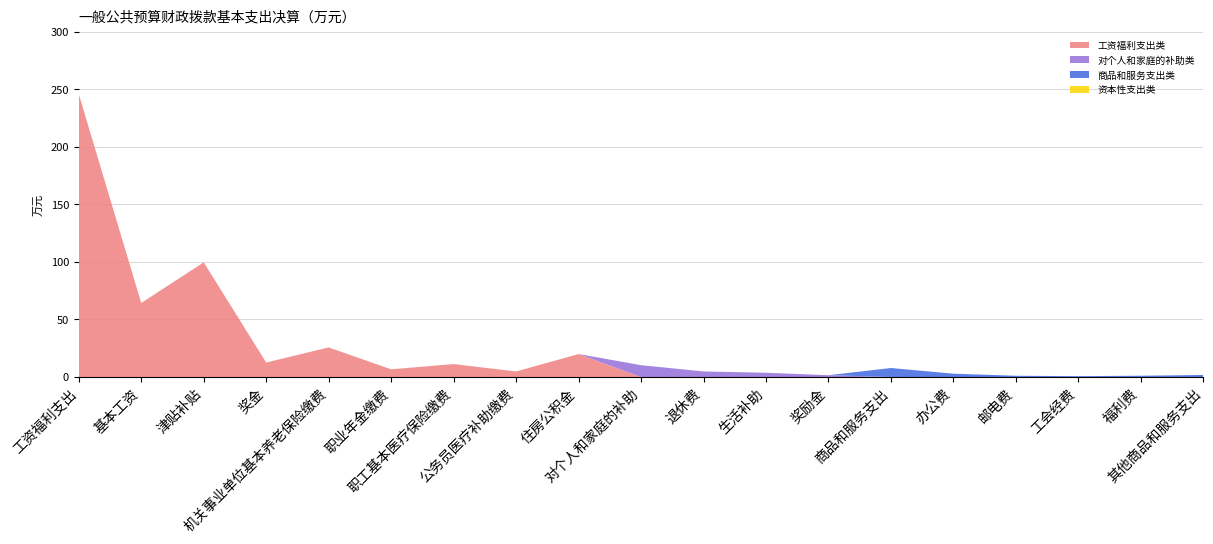

Reading right to left, extract all data points from this chart.

工资福利支出类: 其他商品和服务支出=0.0	福利费=0.0	工会经费=0.0	邮电费=0.0	办公费=0.0	商品和服务支出=0.0	奖励金=0.0	生活补助=0.0	退休费=0.0	对个人和家庭的补助=0.0	住房公积金=20.0	公务员医疗补助缴费=4.8	职工基本医疗保险缴费=11.2	职业年金缴费=6.7	机关事业单位基本养老保险缴费=25.7	奖金=12.6	津贴补贴=99.6	基本工资=64.3	工资福利支出=245.8
对个人和家庭的补助类: 其他商品和服务支出=0.0	福利费=0.0	工会经费=0.0	邮电费=0.0	办公费=0.0	商品和服务支出=0.0	奖励金=1.6	生活补助=3.7	退休费=4.8	对个人和家庭的补助=10.3	住房公积金=0.0	公务员医疗补助缴费=0.0	职工基本医疗保险缴费=0.0	职业年金缴费=0.0	机关事业单位基本养老保险缴费=0.0	奖金=0.0	津贴补贴=0.0	基本工资=0.0	工资福利支出=0.0
商品和服务支出类: 其他商品和服务支出=1.8	福利费=1.1	工会经费=0.8	邮电费=1.1	办公费=2.9	商品和服务支出=7.8	奖励金=0.0	生活补助=0.0	退休费=0.0	对个人和家庭的补助=0.0	住房公积金=0.0	公务员医疗补助缴费=0.0	职工基本医疗保险缴费=0.0	职业年金缴费=0.0	机关事业单位基本养老保险缴费=0.0	奖金=0.0	津贴补贴=0.0	基本工资=0.0	工资福利支出=0.0
资本性支出类: 其他商品和服务支出=0.0	福利费=0.0	工会经费=0.0	邮电费=0.0	办公费=0.0	商品和服务支出=0.0	奖励金=0.0	生活补助=0.0	退休费=0.0	对个人和家庭的补助=0.0	住房公积金=0.0	公务员医疗补助缴费=0.0	职工基本医疗保险缴费=0.0	职业年金缴费=0.0	机关事业单位基本养老保险缴费=0.0	奖金=0.0	津贴补贴=0.0	基本工资=0.0	工资福利支出=0.0